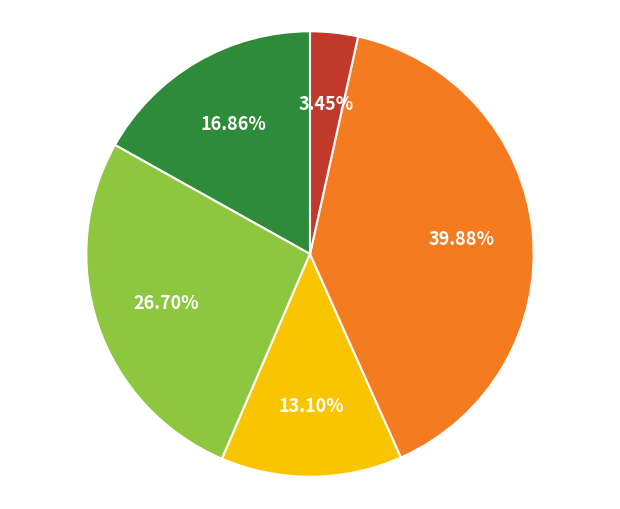

Count the number of slices in the pie.

5